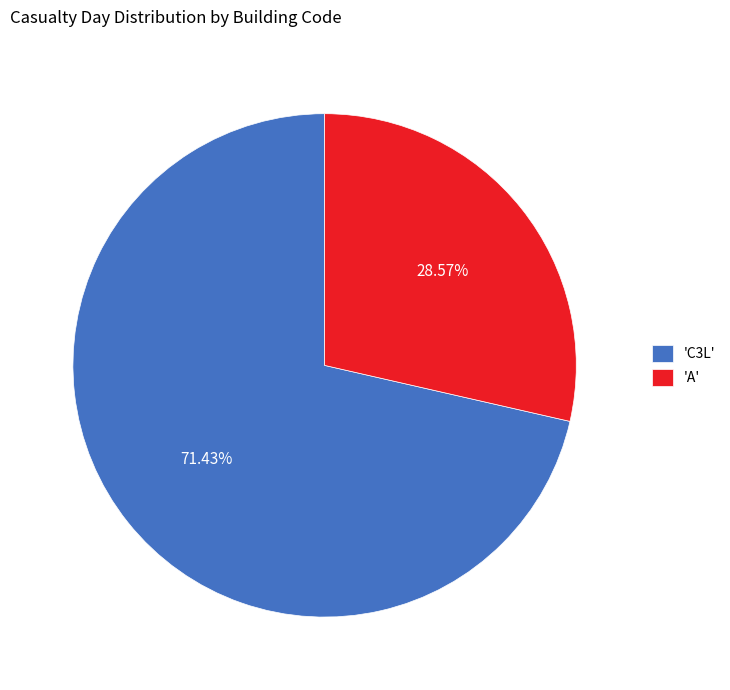

Do 'C3L' and 'A' together represent more than half of the pie?

Yes